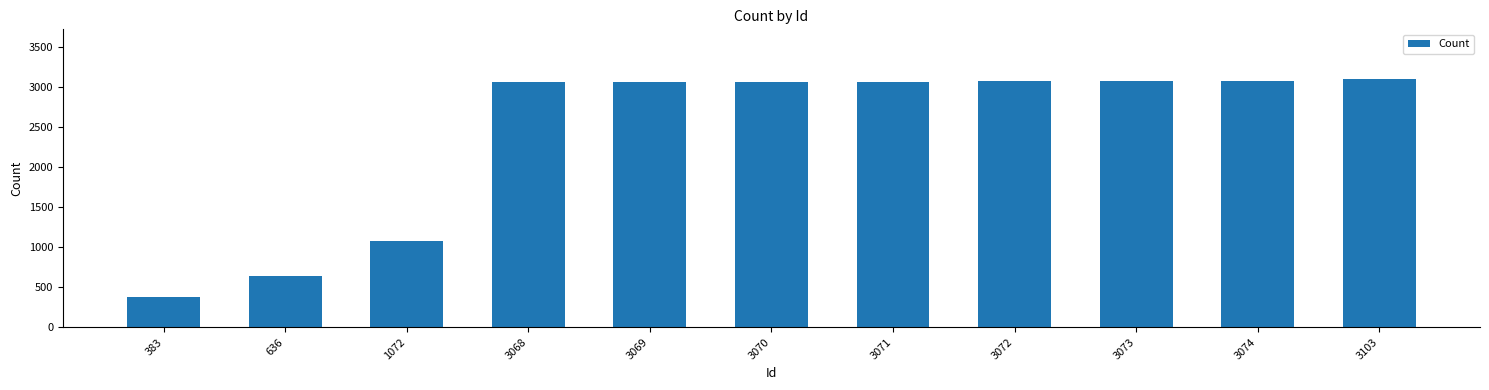

What is the difference between the maximum and minimum values?

2720